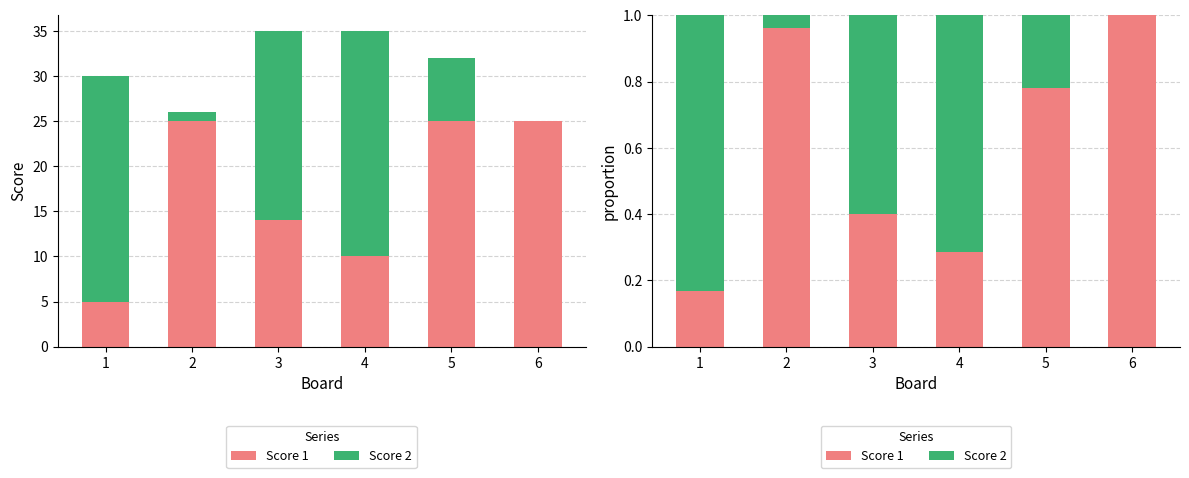

Between 1 and 3, which series saw the biggest shift?

Score 2